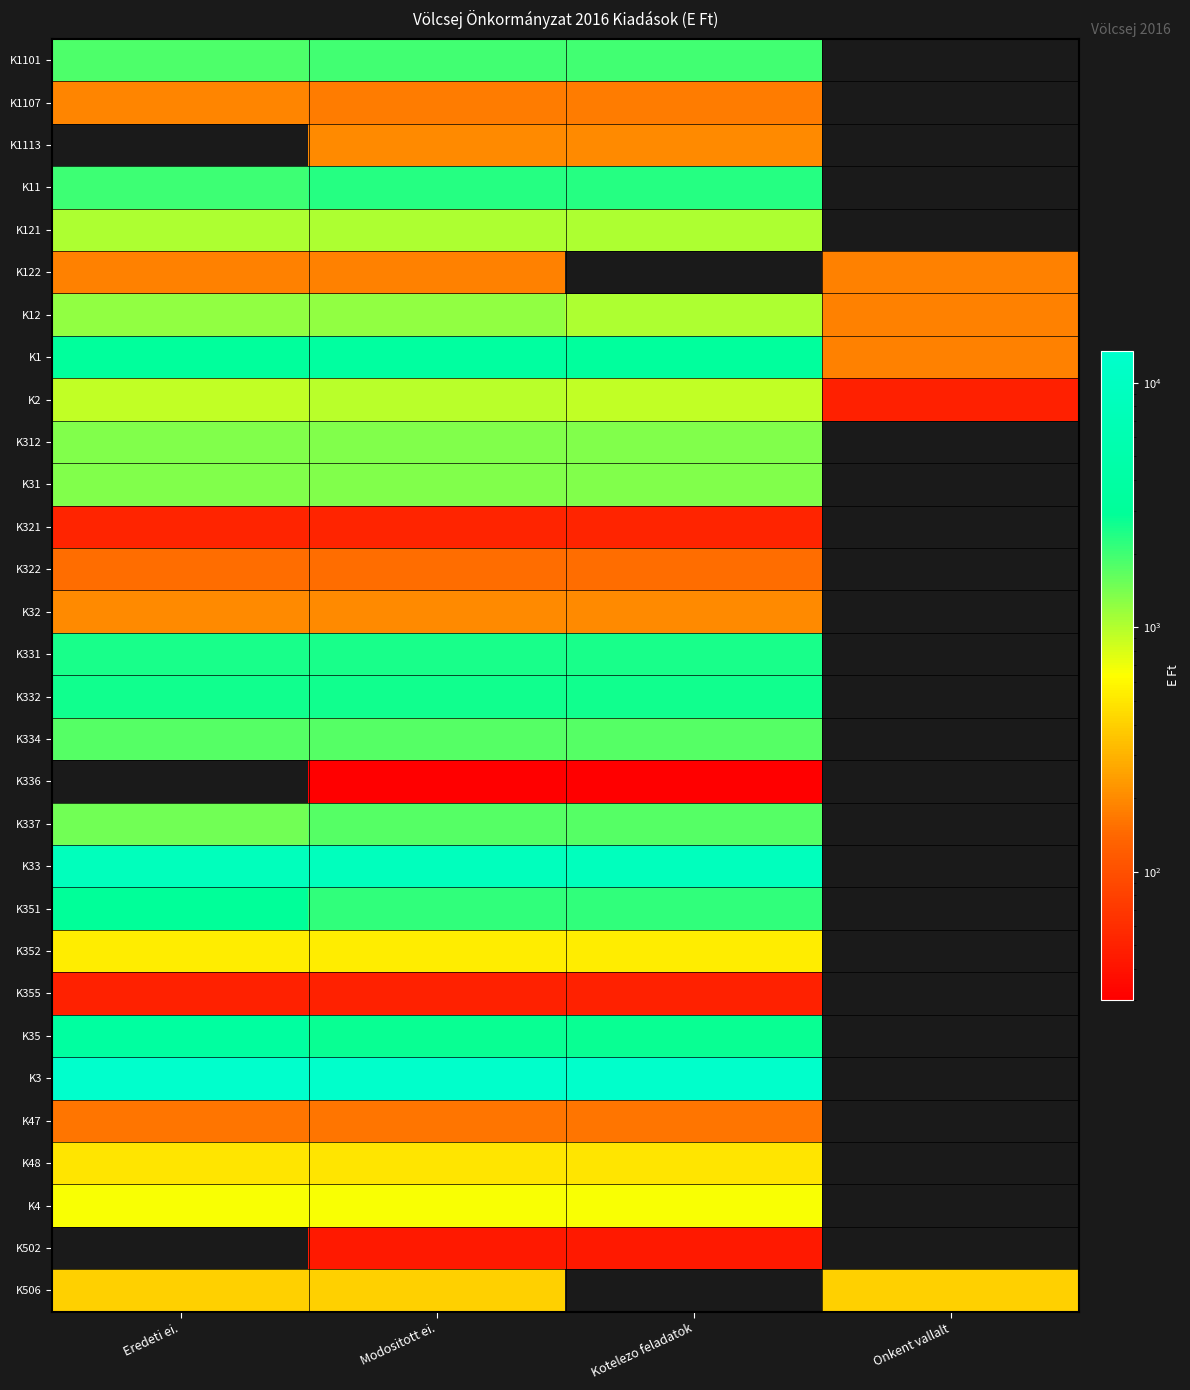

Count the number of data series in this chart.

30